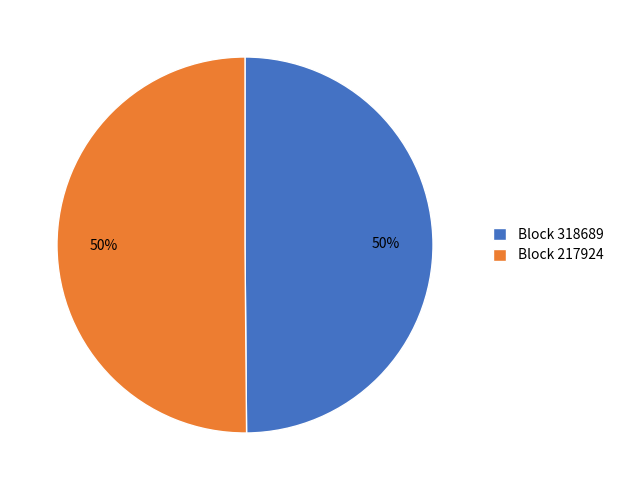

How many slices are in this pie chart?

2